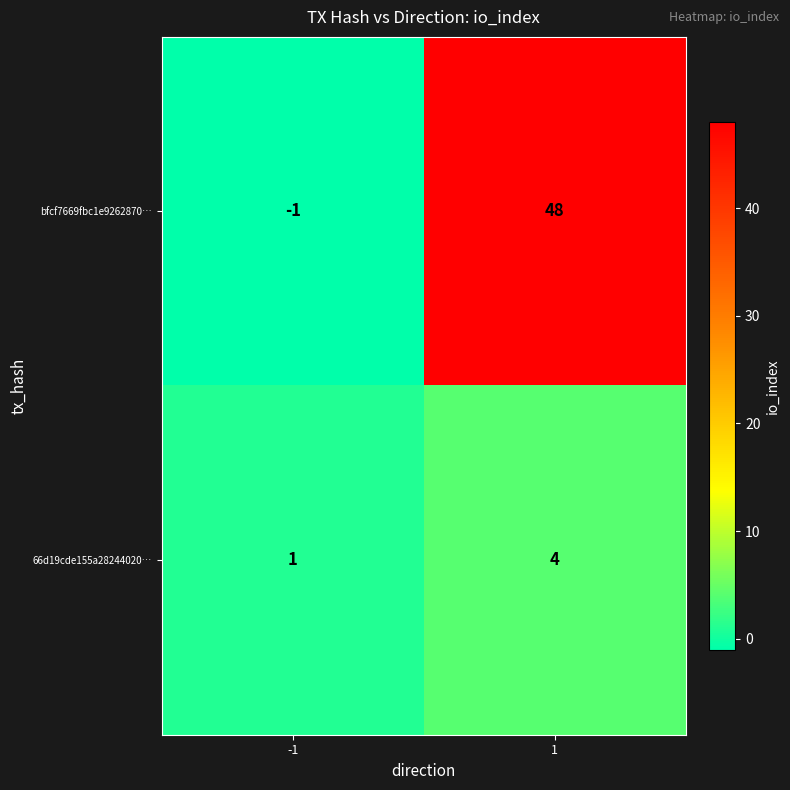

Which series has the widest spread of values?

bfcf7669fbc1e9262870…